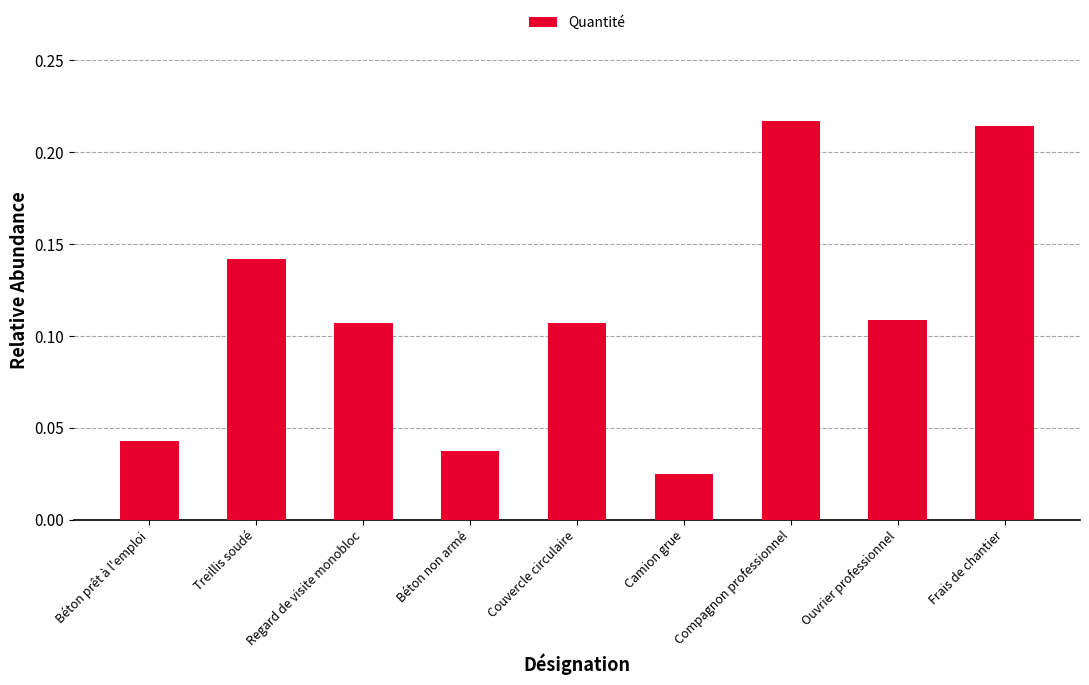

Count the values in the range 0 to 1.

9